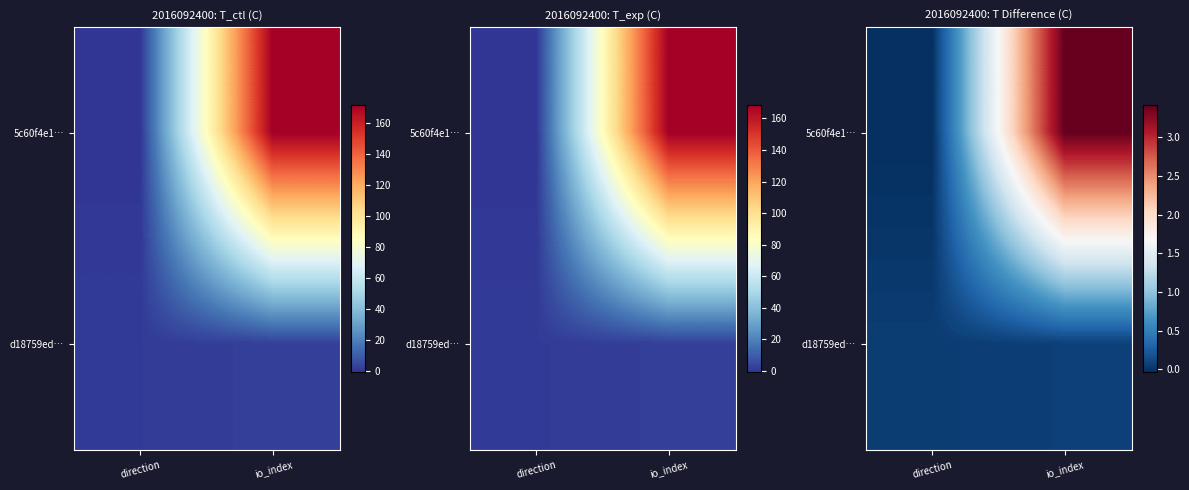

At io_index, list the series in order from largest to smallest.

5c60f4e1…, d18759ed…